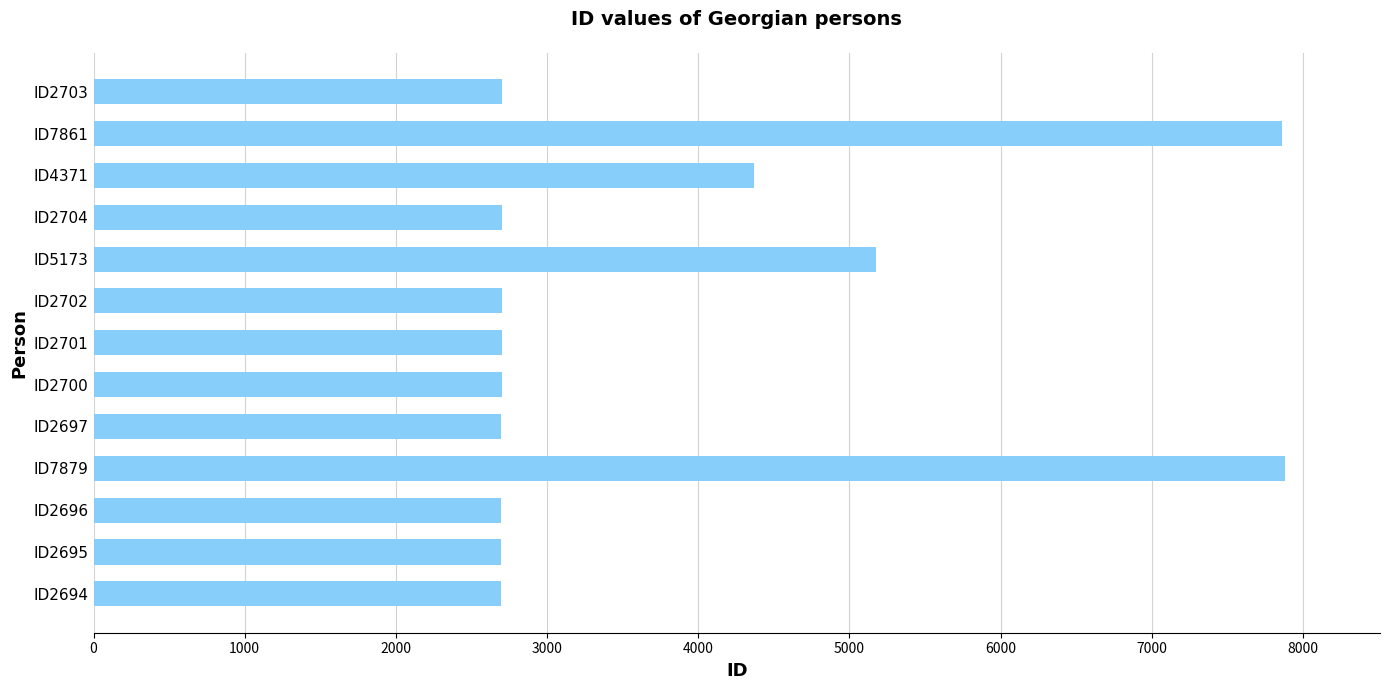

Approximately how many times larger is the value at ID4371 compared to ID7861?

0.6